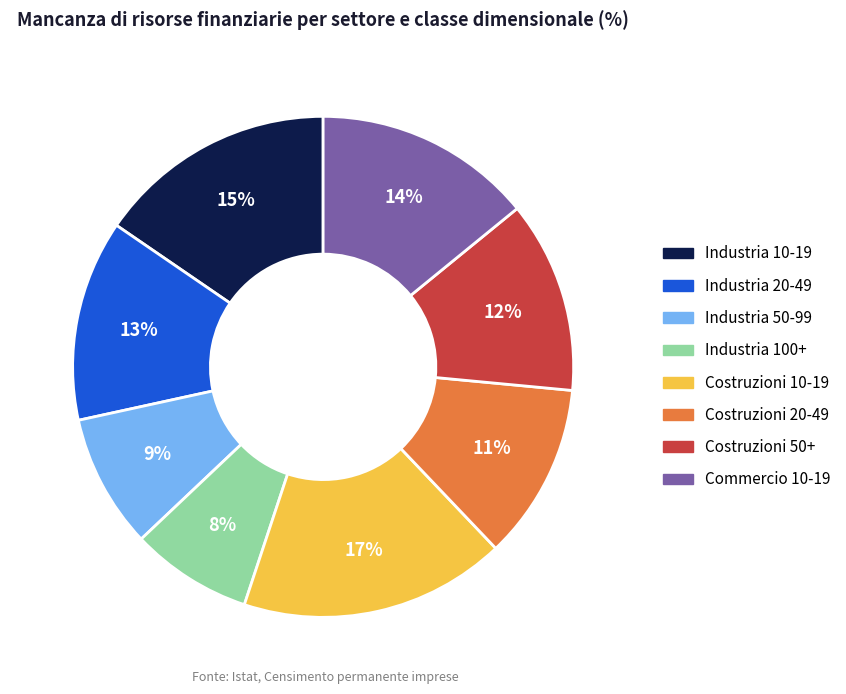

Is the sum of Industria 20-49 and Industria 50-99 greater than half?

No